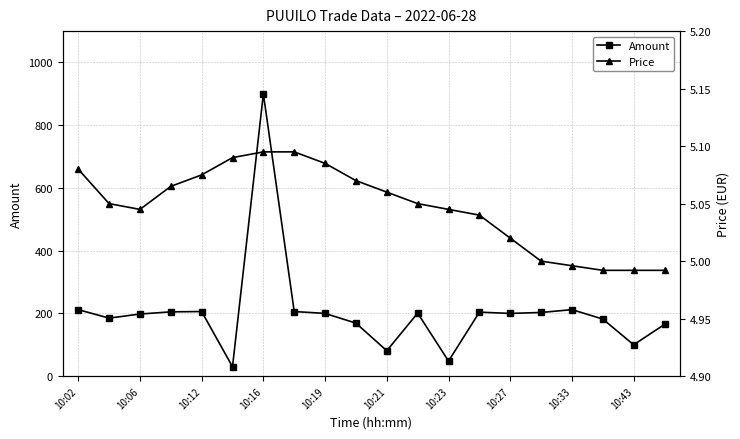

At how many categories does at least one series exceed 394?

1